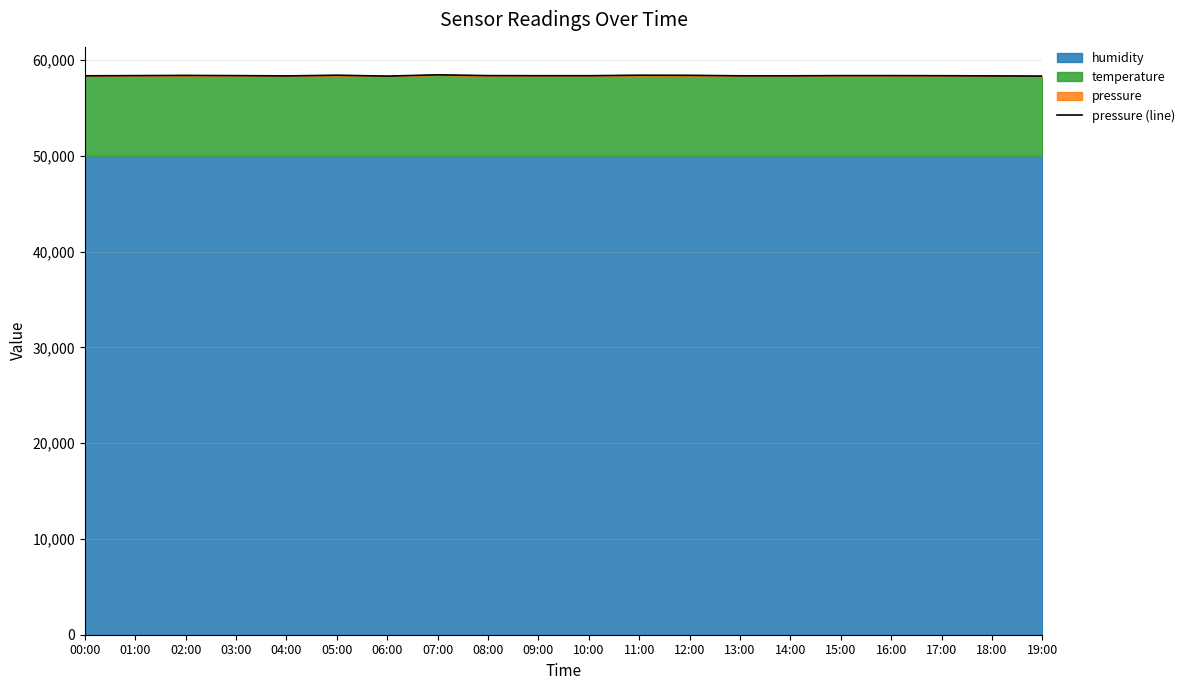

What is the difference between the maximum and minimum values?

133.4